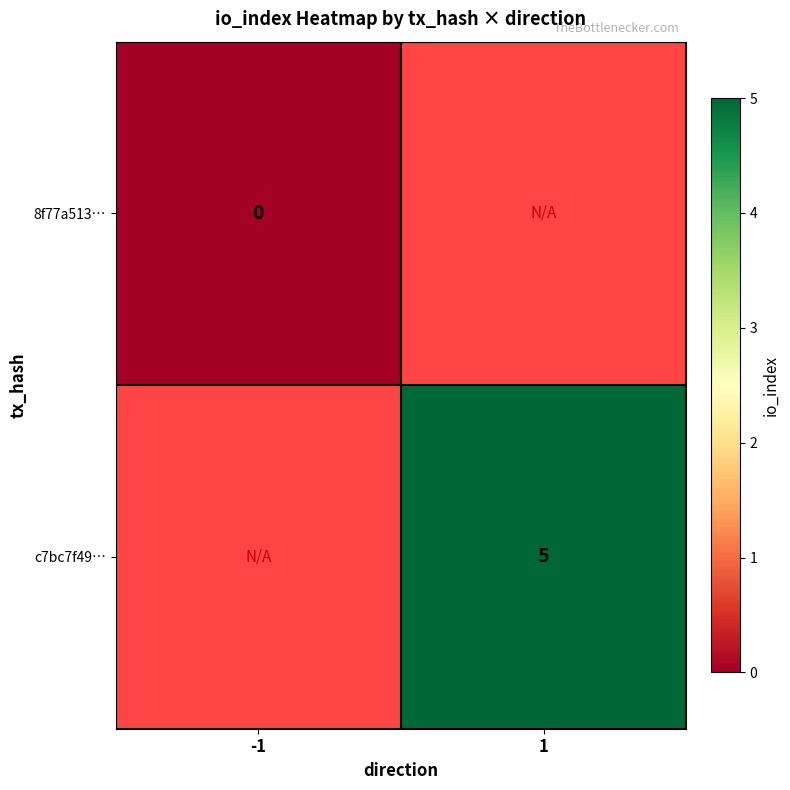

List the series in order of their peak value, lowest first.

8f77a513…, c7bc7f49…